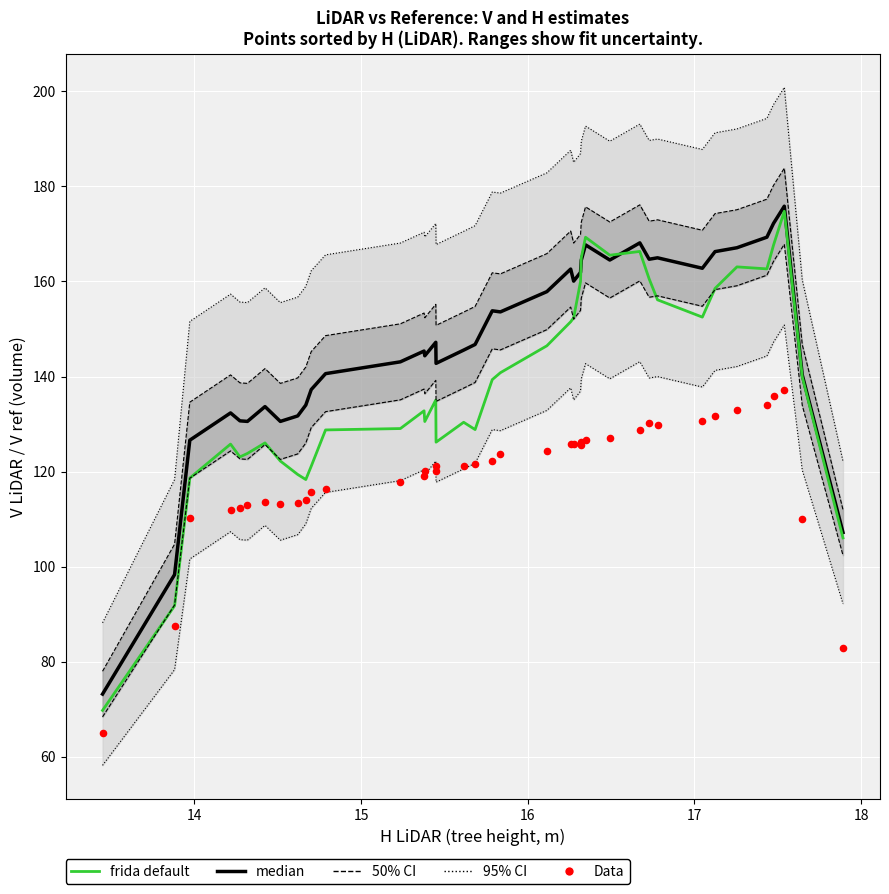

What is the total value across all series at 18?

367.3